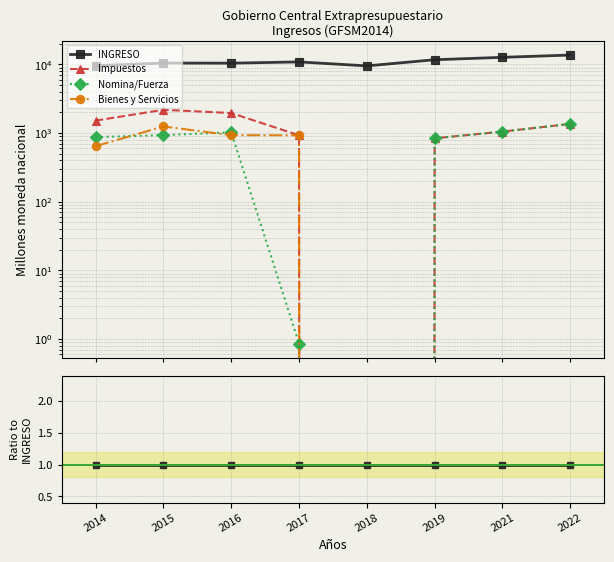

Reading left to right, what are all the values shown in this chart?

INGRESO: 1.0	1.0	1.0	1.0	1.0	1.0	1.0	1.0
Impuestos: 0.2	0.2	0.2	0.1	0.0	0.1	0.1	0.1
Nomina/Fuerza: 0.1	0.1	0.1	0.0	0.0	0.1	0.1	0.1
Bienes y Servicios: 0.1	0.1	0.1	0.1	0.0	0.0	0.0	0.0